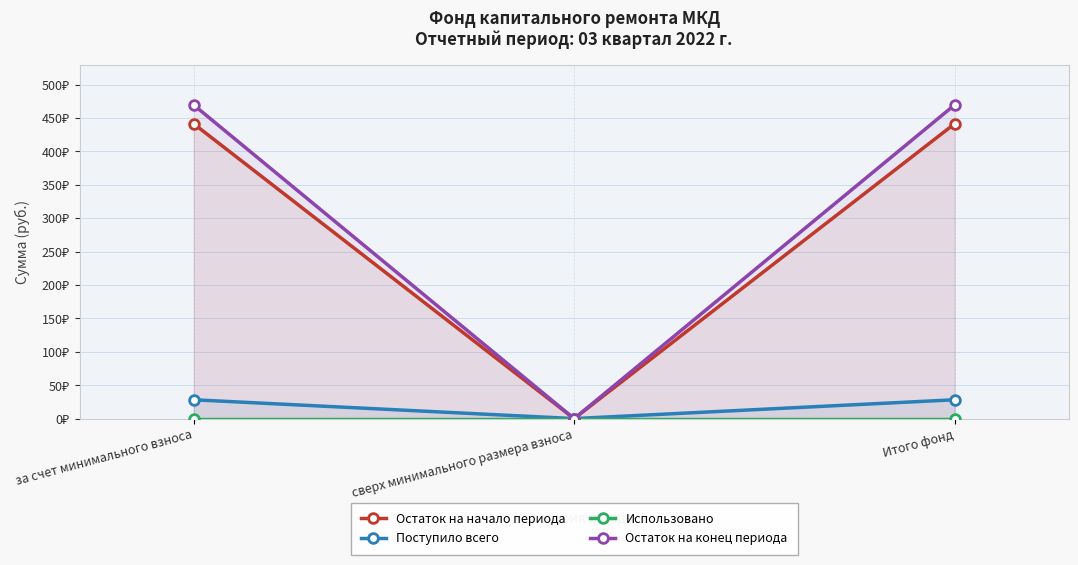

Does the chart display data point markers on the line(s)?

Yes